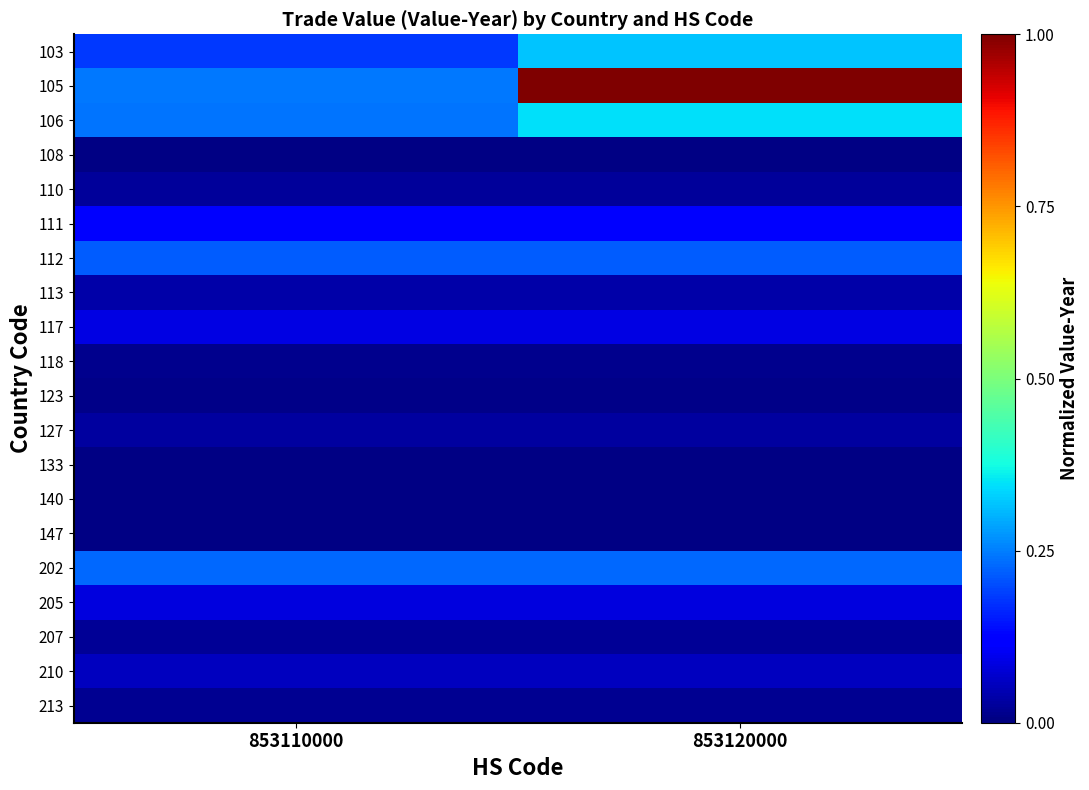

Reading left to right, list all the values displayed in this chart.

103: 853110000=0.2	853120000=0.3
105: 853110000=0.2	853120000=1.0
106: 853110000=0.2	853120000=0.3
108: 853110000=0.0	853120000=0.0
110: 853110000=0.0	853120000=0.0
111: 853110000=0.1	853120000=0.1
112: 853110000=0.2	853120000=0.2
113: 853110000=0.0	853120000=0.0
117: 853110000=0.1	853120000=0.1
118: 853110000=0.0	853120000=0.0
123: 853110000=0.0	853120000=0.0
127: 853110000=0.0	853120000=0.0
133: 853110000=0.0	853120000=0.0
140: 853110000=0.0	853120000=0.0
147: 853110000=0.0	853120000=0.0
202: 853110000=0.2	853120000=0.2
205: 853110000=0.1	853120000=0.1
207: 853110000=0.0	853120000=0.0
210: 853110000=0.1	853120000=0.1
213: 853110000=0.0	853120000=0.0